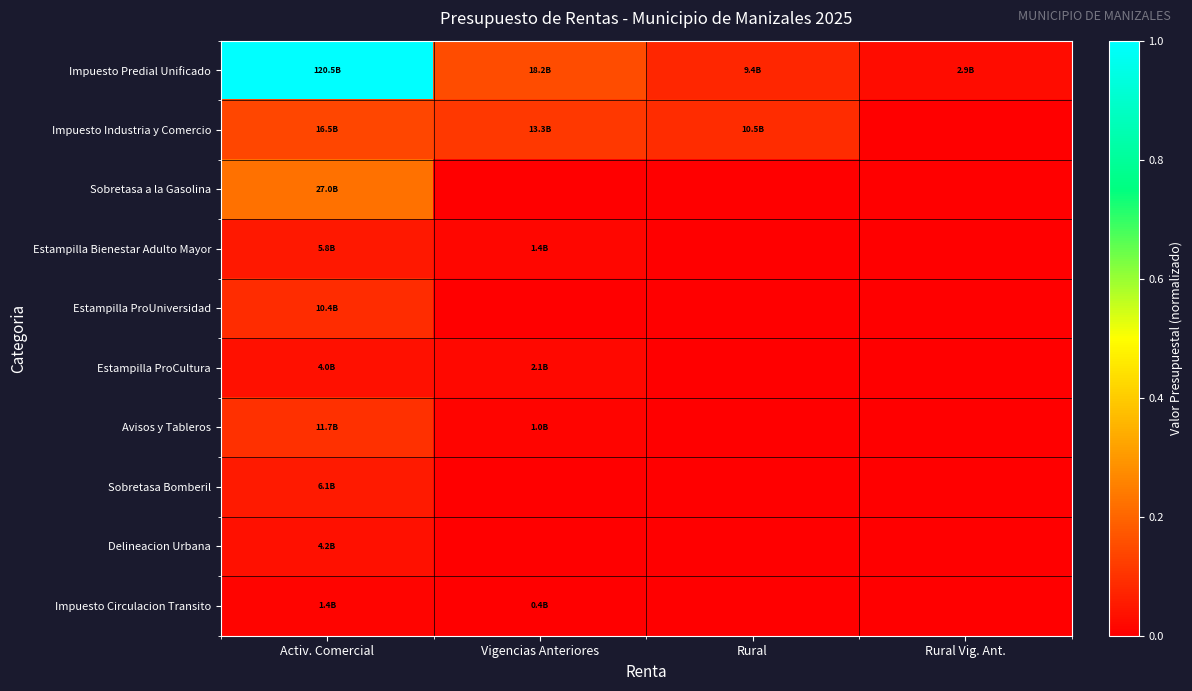

What is the maximum value shown in the chart?

1.0